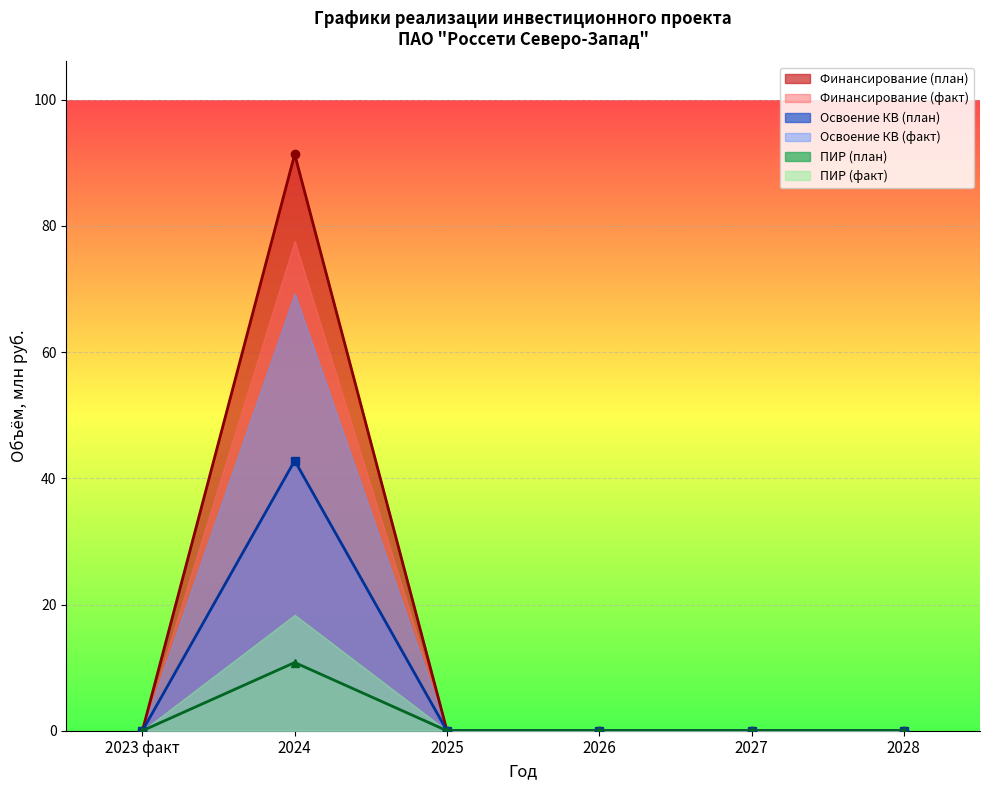

The Освоение КВ (план) series shows 26.0 at 2028. True or false?

False